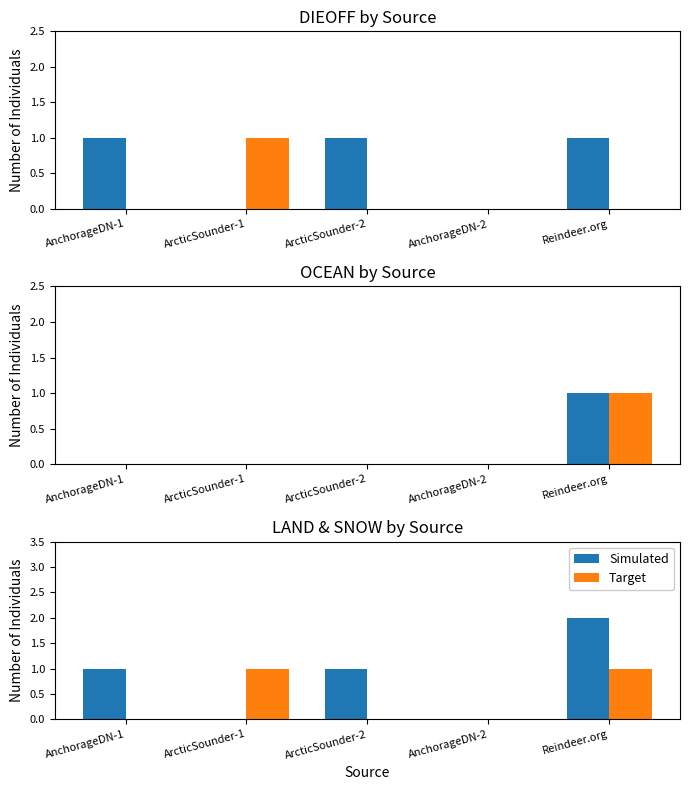

The value of Simulated at ArcticSounder-2 is 1. True or false?

True